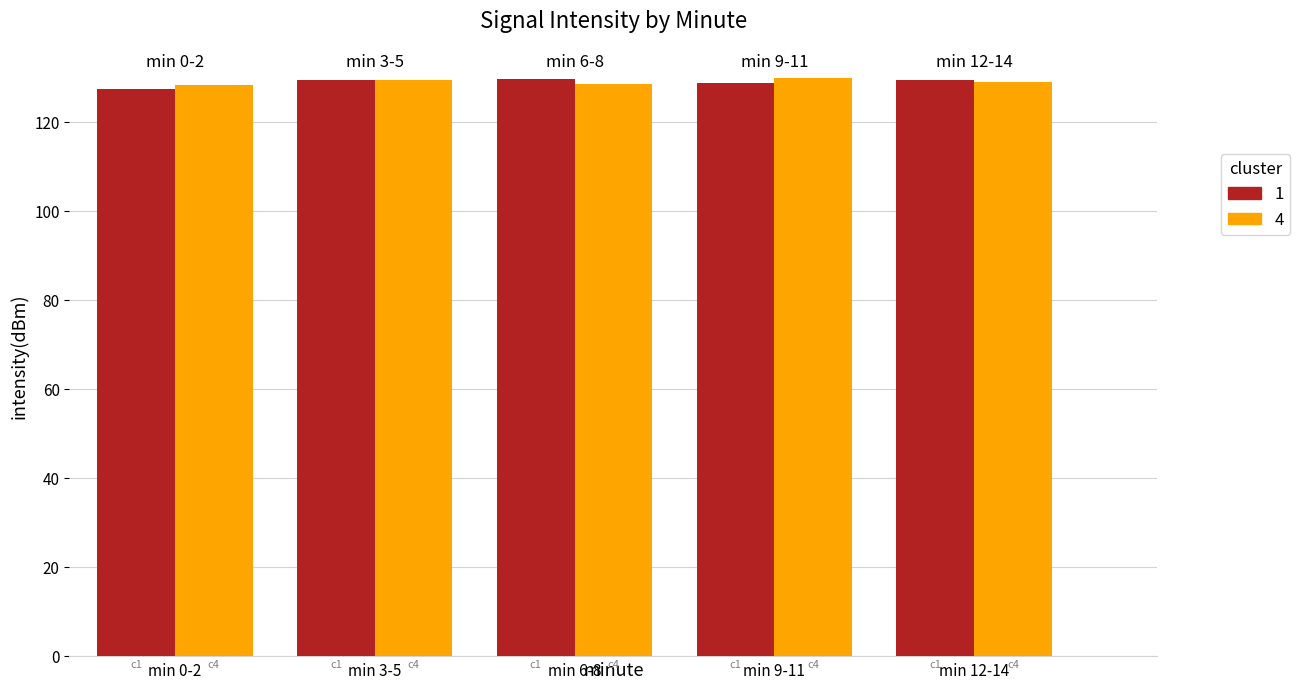

What is the minimum value shown in the chart?

127.5